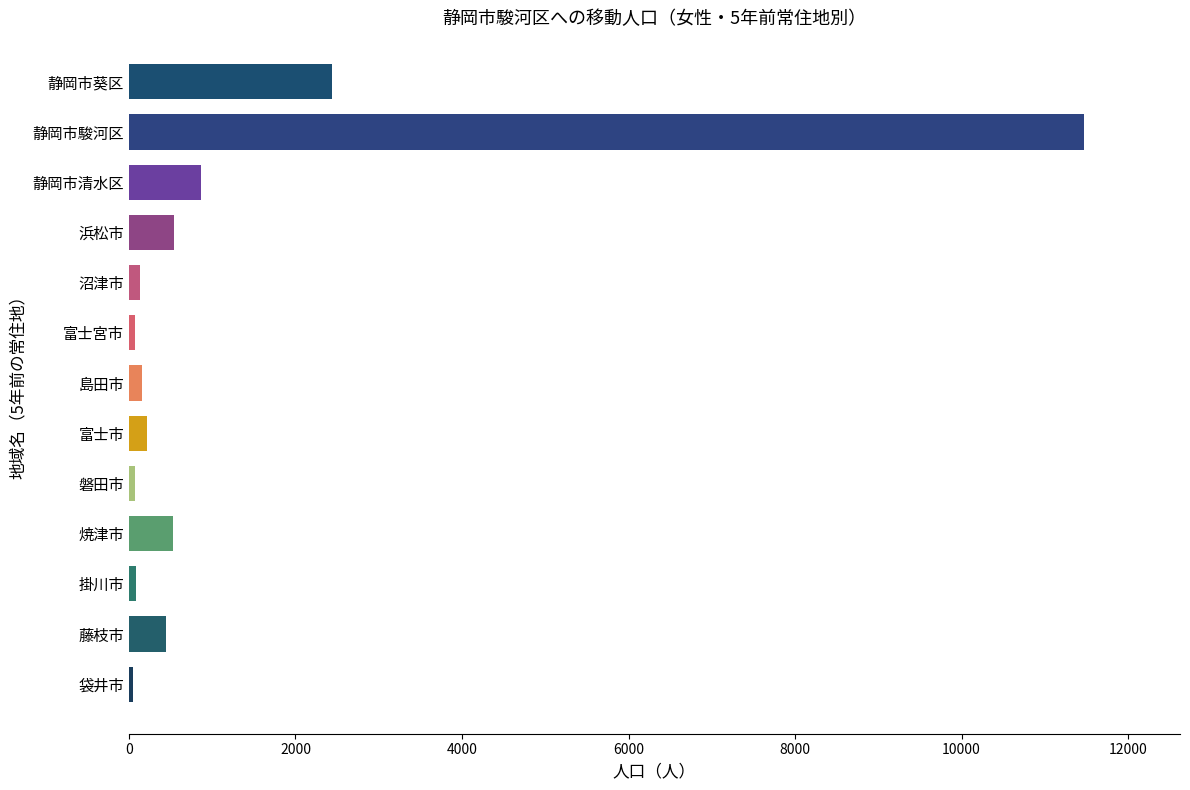

True or false: the data shows 11475 at 静岡市駿河区.

True